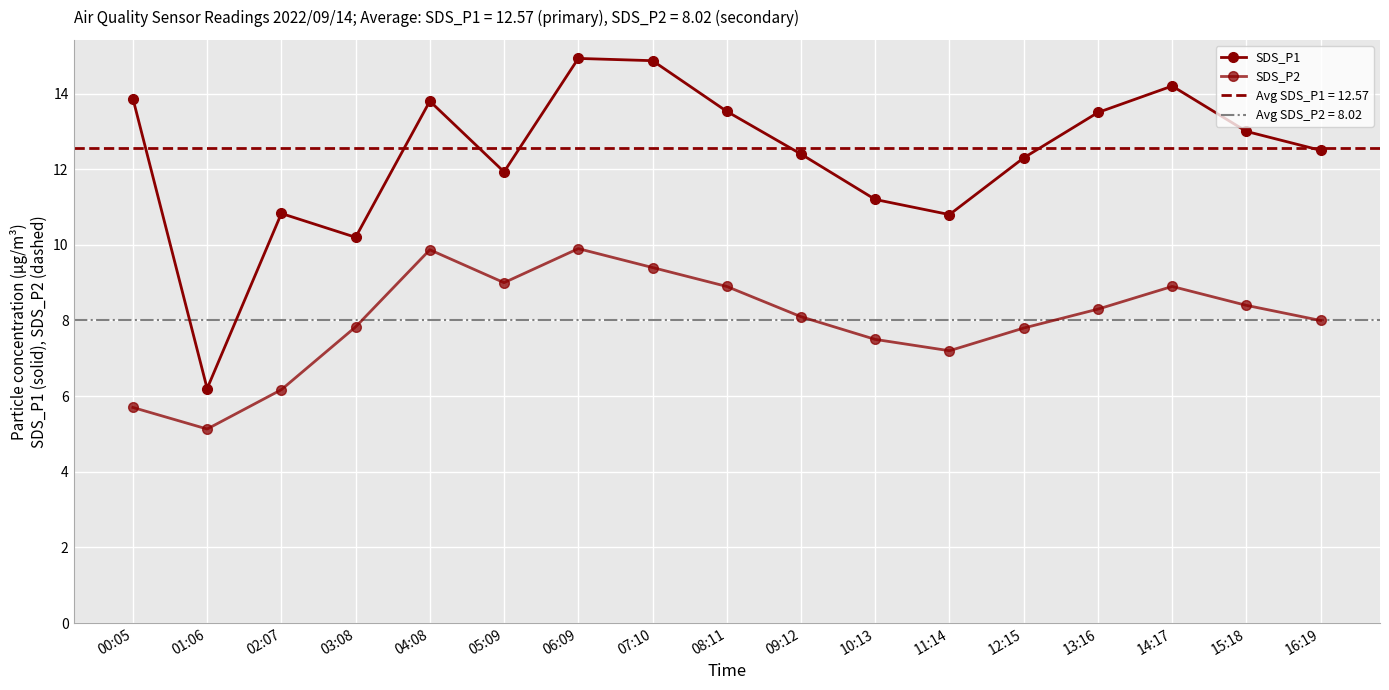

The value of SDS_P1 at 09:12 is 7.4. True or false?

False